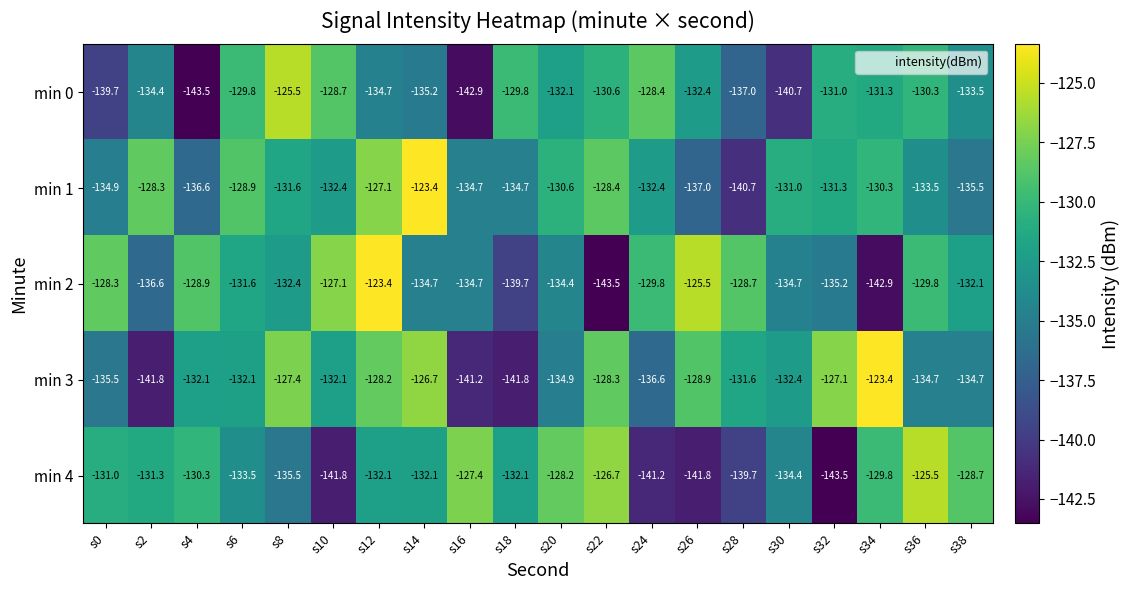

How many data points does each series have?

20